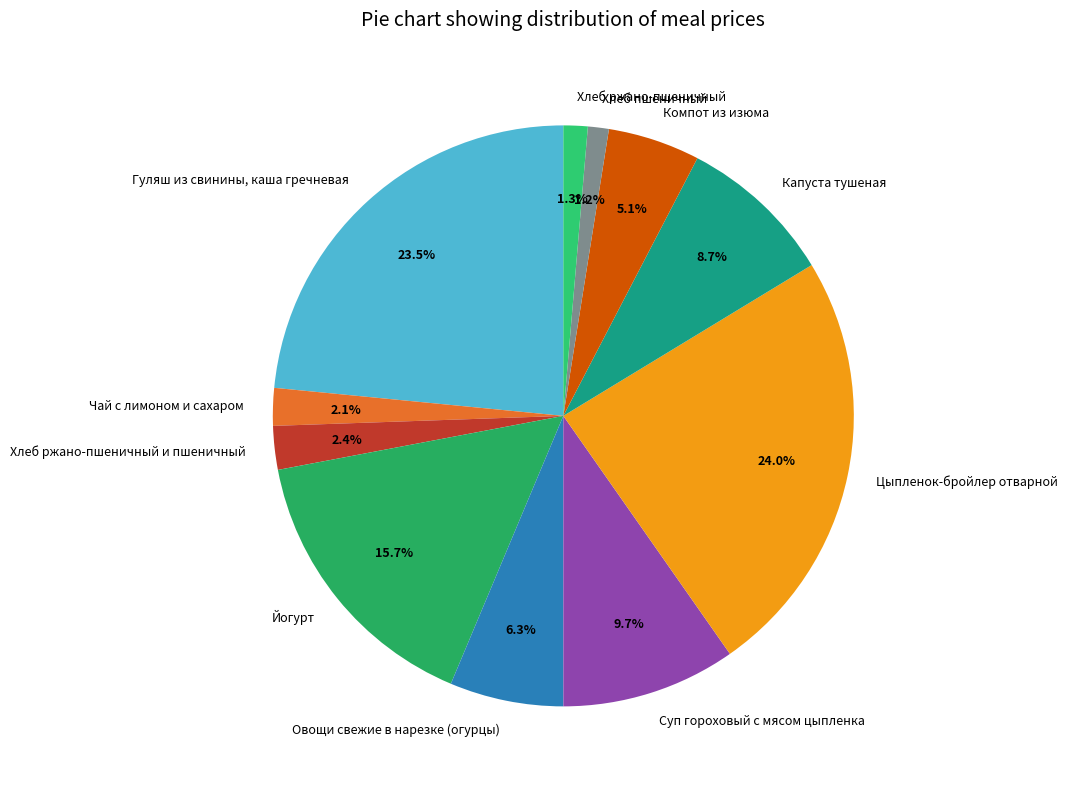

Rank the categories by value from lowest to highest.

Хлеб пшеничный, Хлеб ржано-пшеничный, Чай с лимоном и сахаром, Хлеб ржано-пшеничный и пшеничный, Компот из изюма, Овощи свежие в нарезке (огурцы), Капуста тушеная, Суп гороховый с мясом цыпленка, Йогурт, Гуляш из свинины, каша гречневая, Цыпленок-бройлер отварной